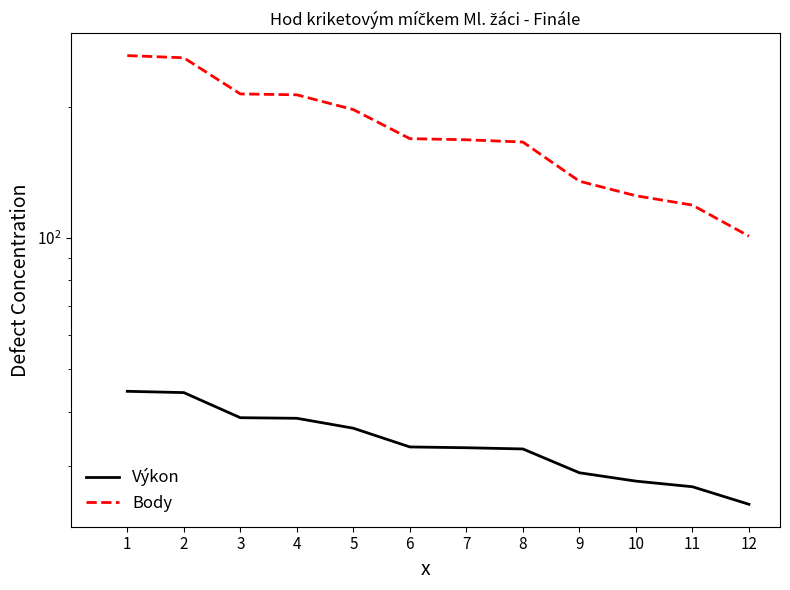

At 11, list the series in order from largest to smallest.

Body, Výkon